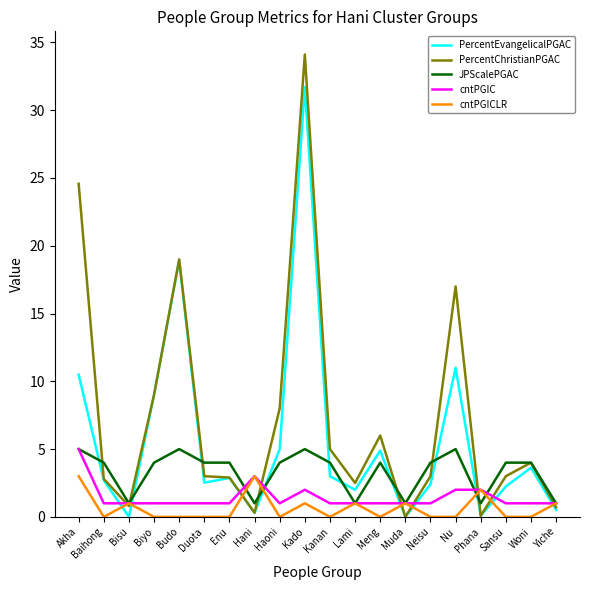

Where do PercentEvangelicalPGAC and cntPGICLR first cross each other?

Baihong and Bisu